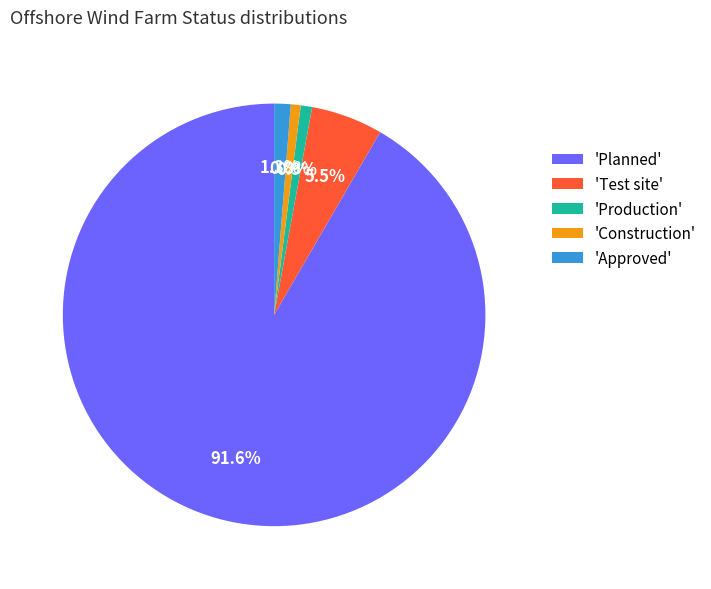

What portion of the pie excludes 'Construction'?

99.2%